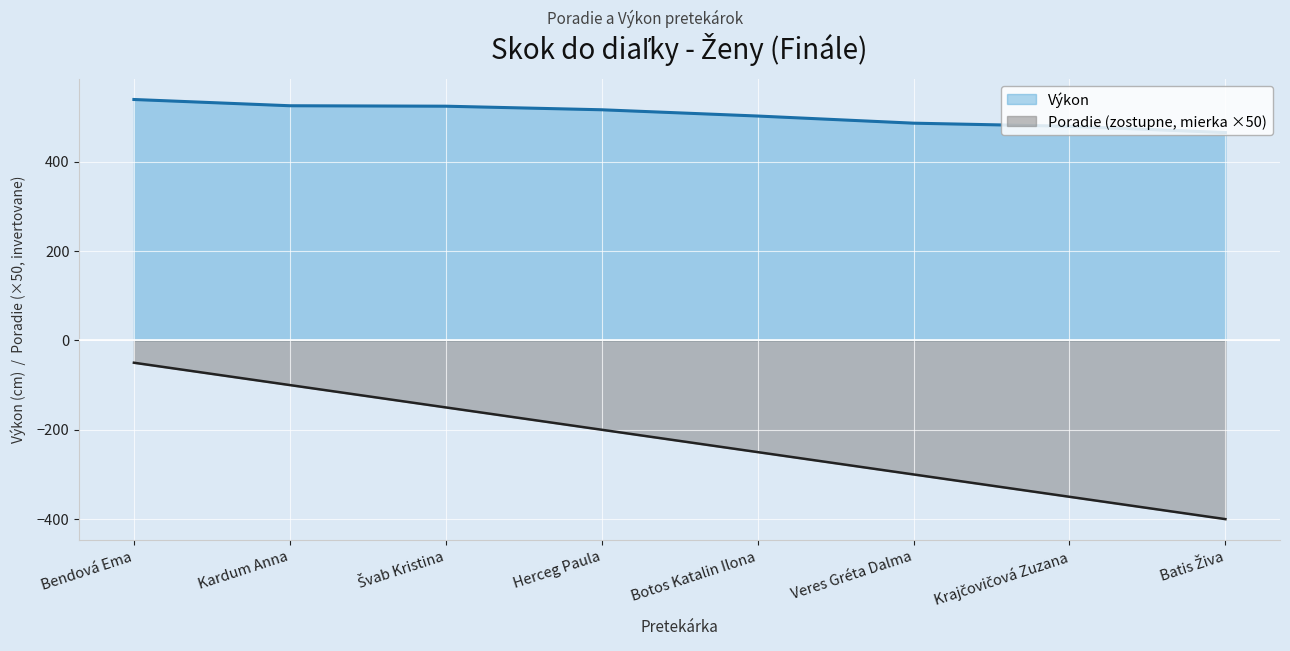

How many data points does each series have?

8